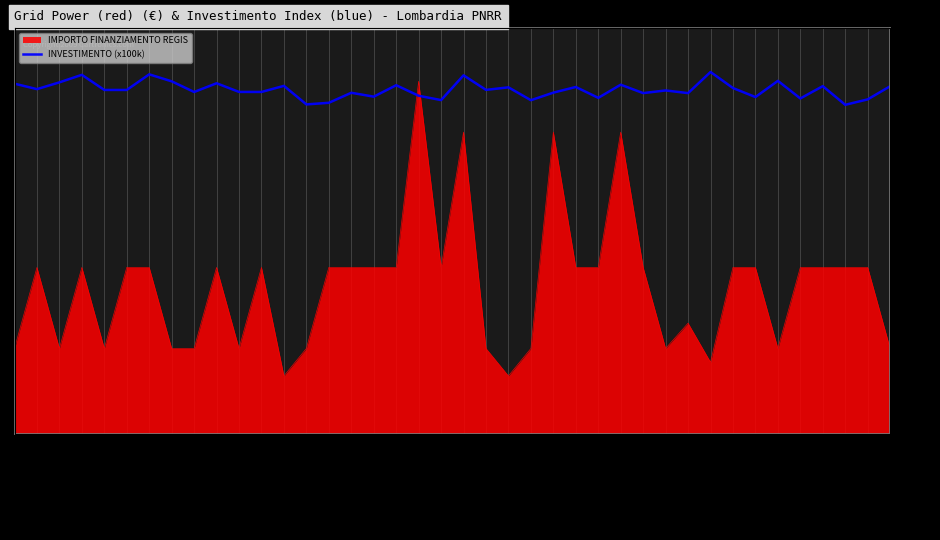

Count the number of categories in the chart.

40